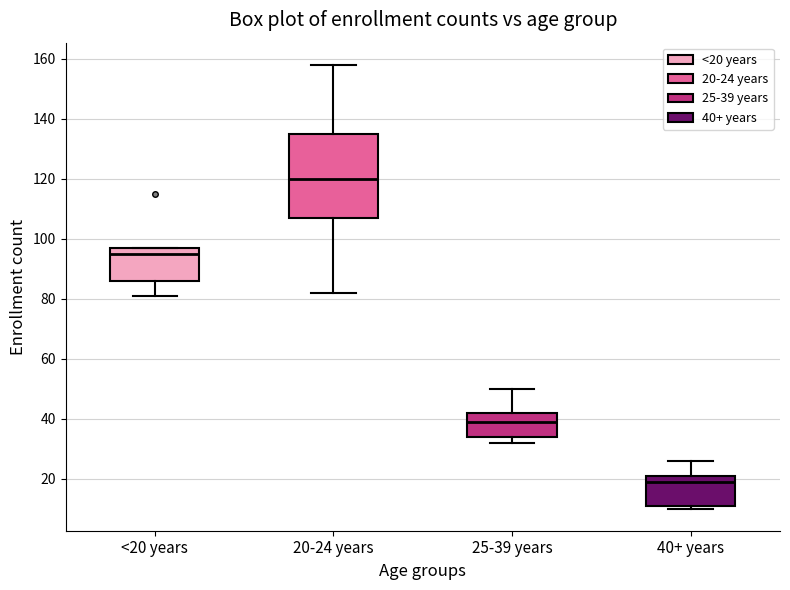

Reading left to right, transcribe this box plot: for each box, give where its median line is, the range the box spans, and where its two whiskers end, as read against the y-axis. The values are not printed on the chart, so give them approximately, as read against the axis.

<20 years: median 96, box 86 to 98, whiskers 82 to 98
20-24 years: median 120, box 108 to 136, whiskers 82 to 158
25-39 years: median 40, box 34 to 42, whiskers 32 to 50
40+ years: median 20, box 12 to 22, whiskers 10 to 26